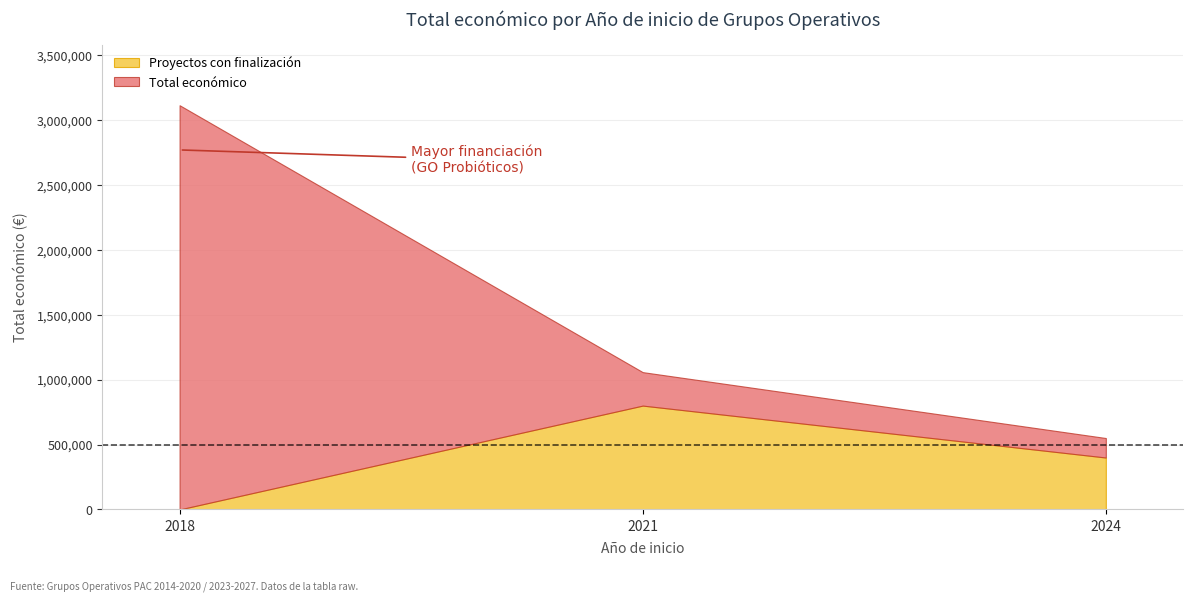

What are all the series names shown in the legend?

Proyectos con finalización, Total económico